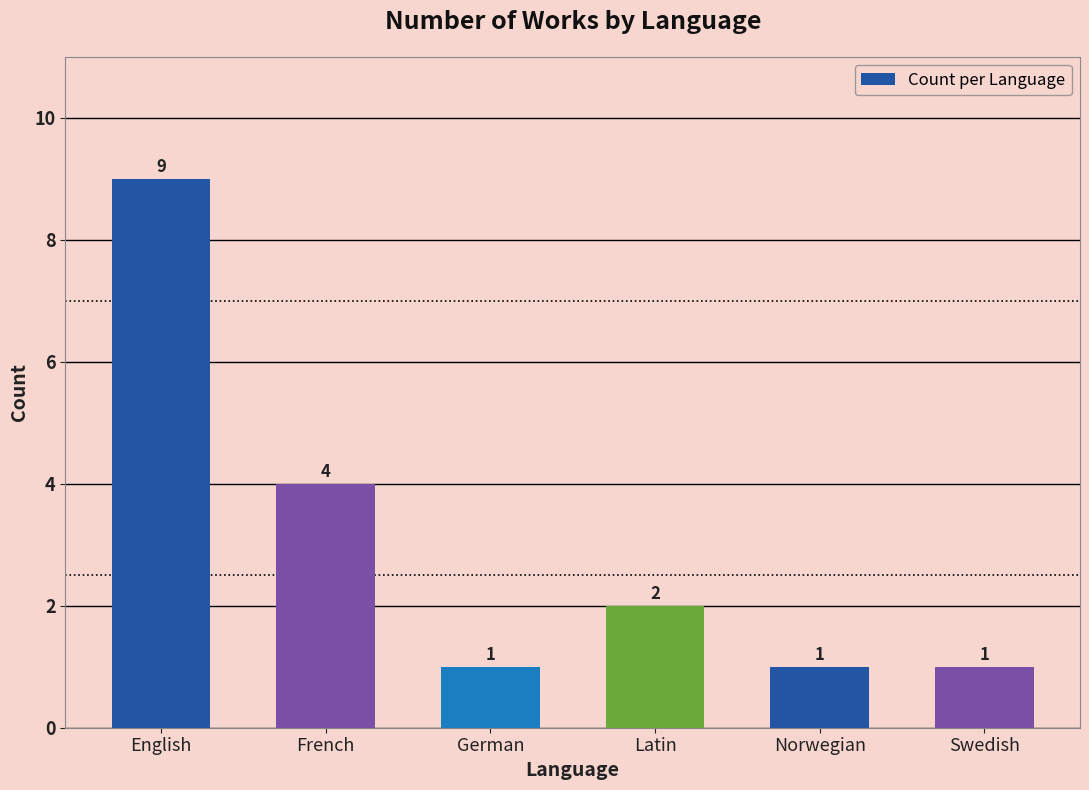

The value at English is 3. True or false?

False